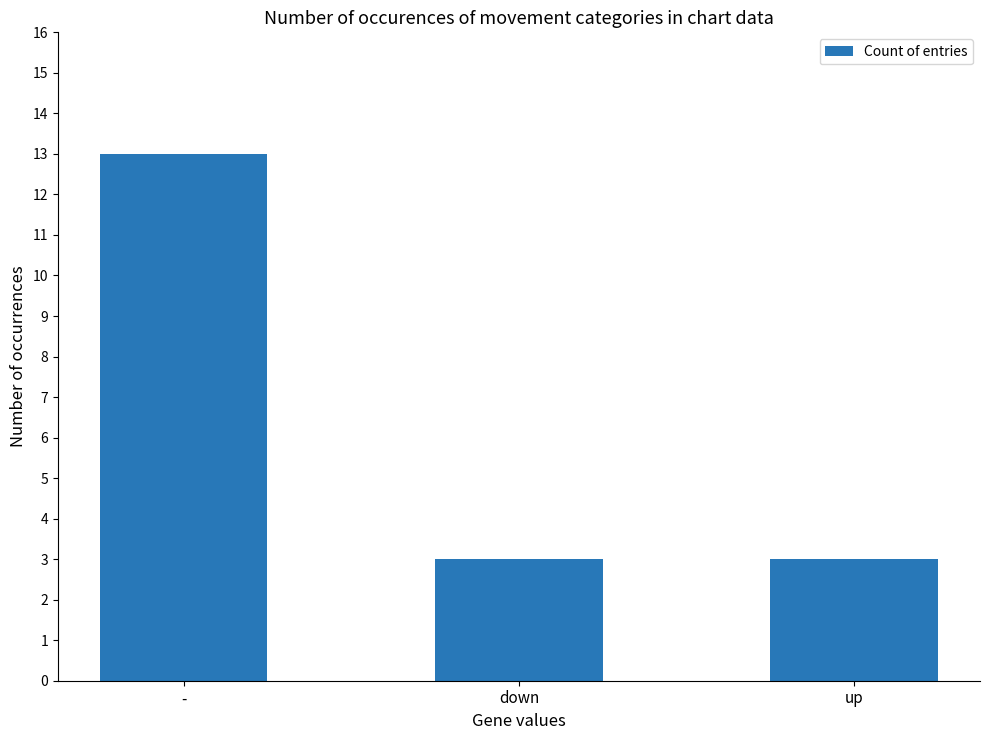

How many bars are there in total?

3